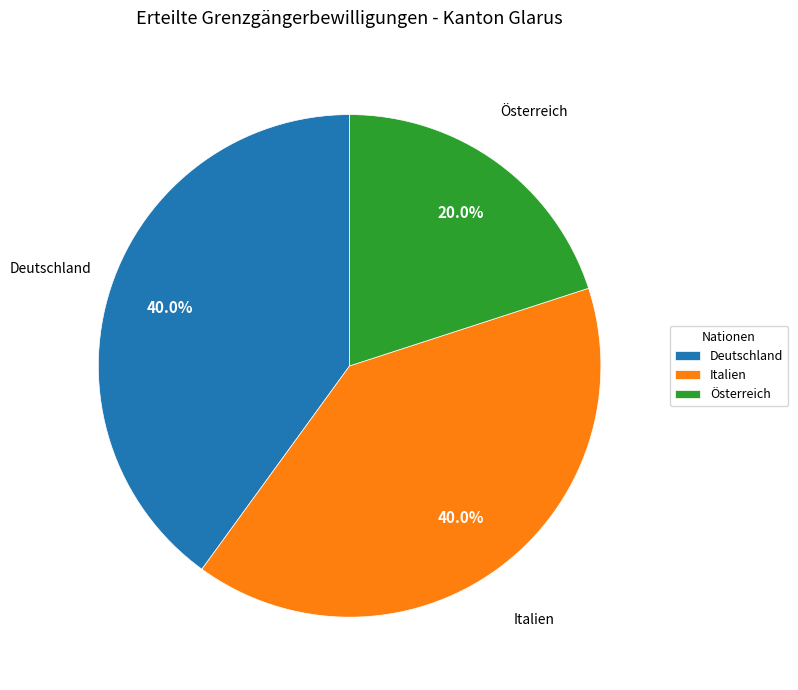

The Italien slice represents 52% of the pie. True or false?

False